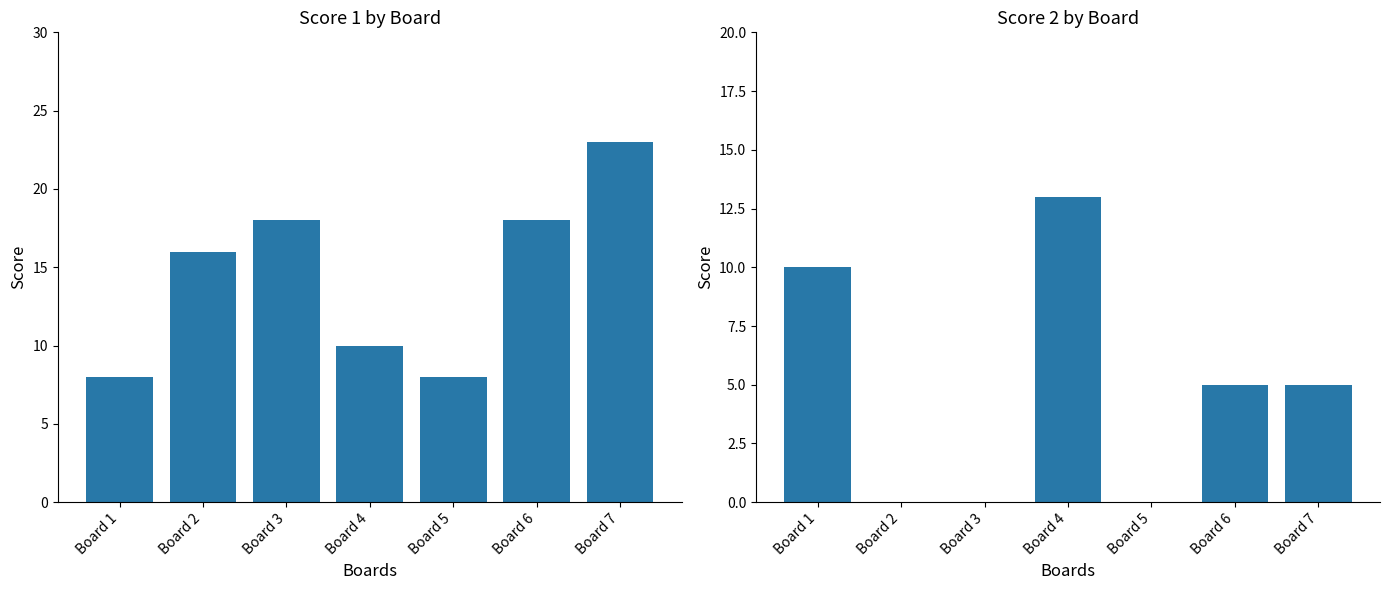

What is the value of the Score 1 bar at the 2nd from the left?

16